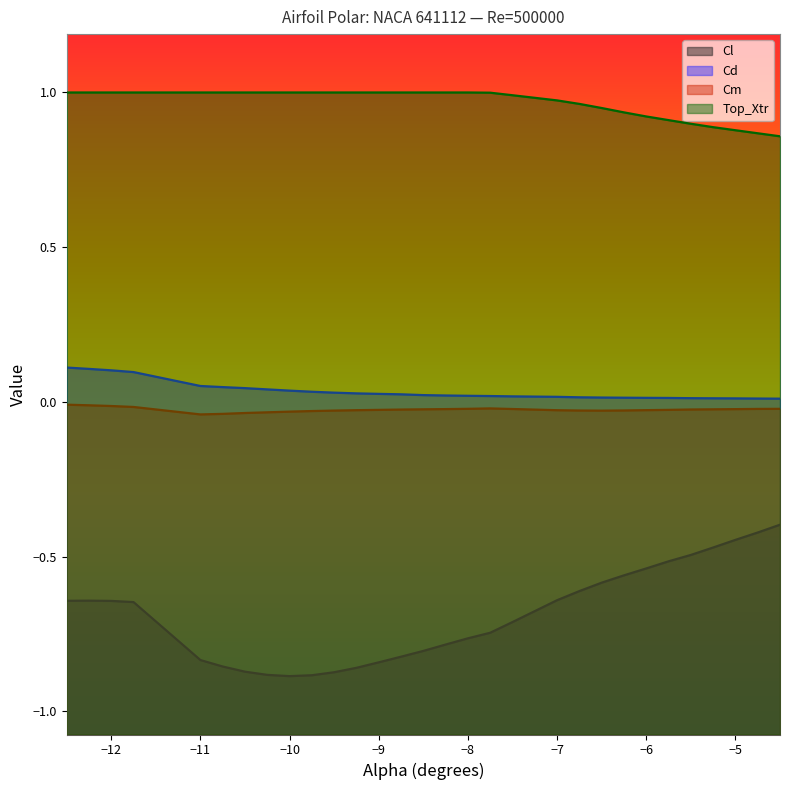

The value of Cm at -8.5 is -0.0. True or false?

True